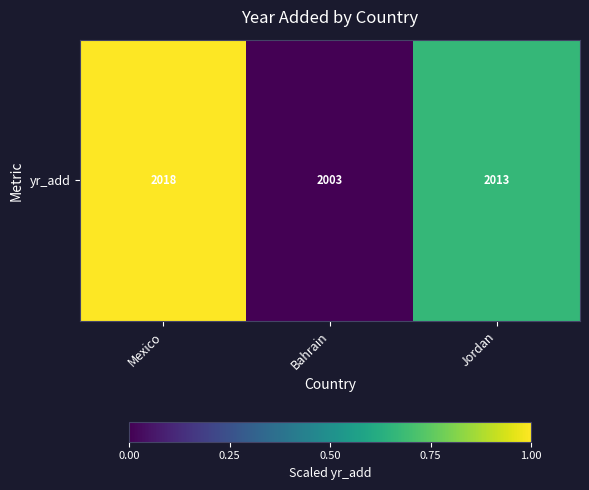

Rank the categories by value from highest to lowest.

Mexico, Jordan, Bahrain